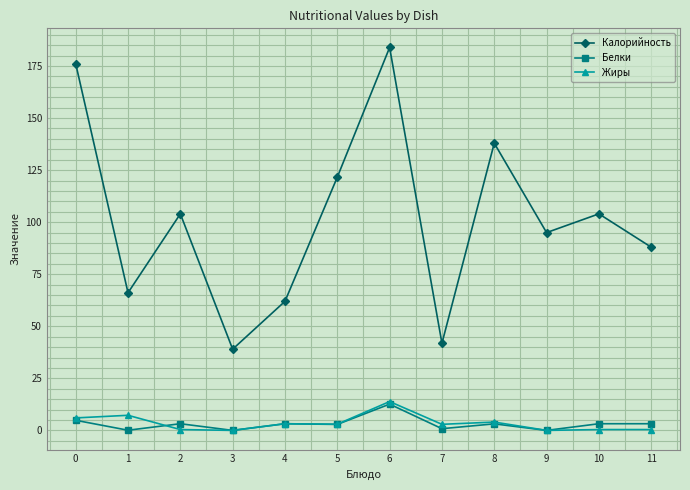

What is the total value across all series at 5?

127.5